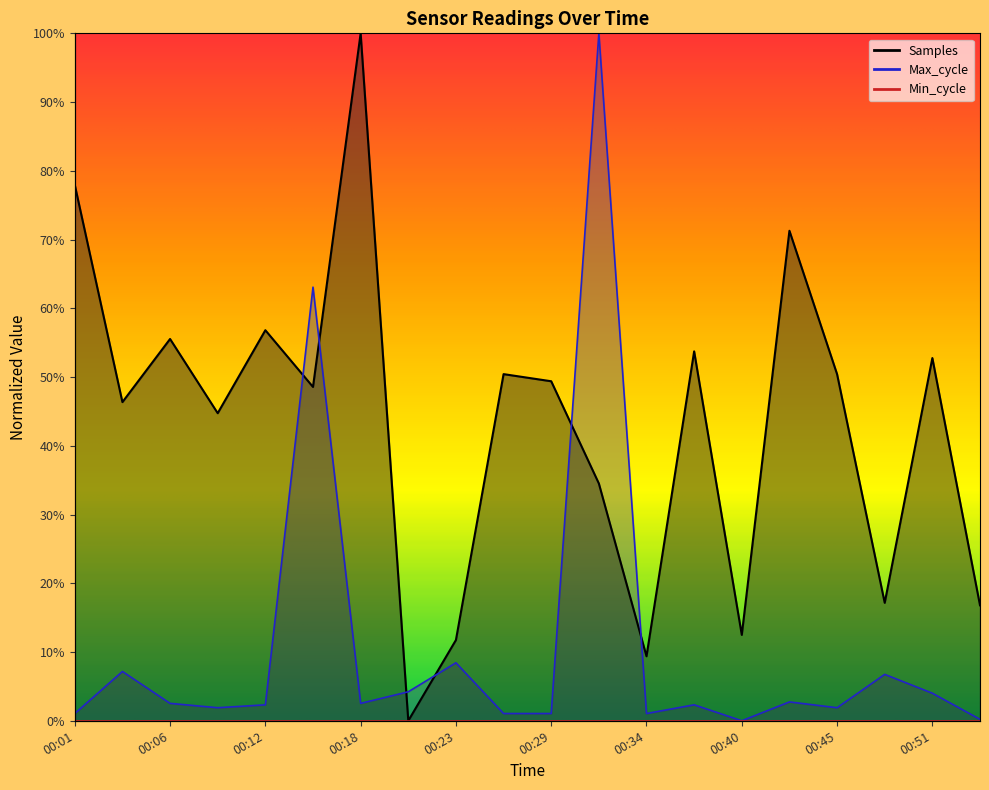

At which category does Max_cycle reach its first local valley?

00:09